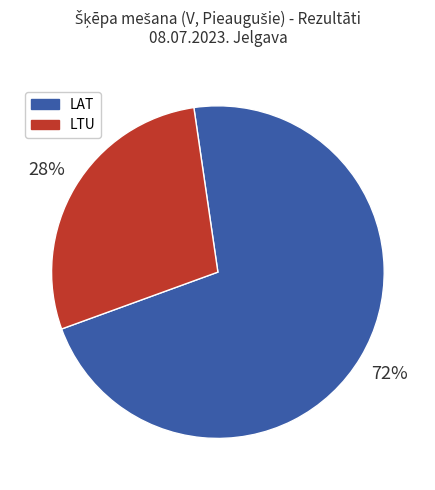

Between LTU and LAT, which is larger?

LAT